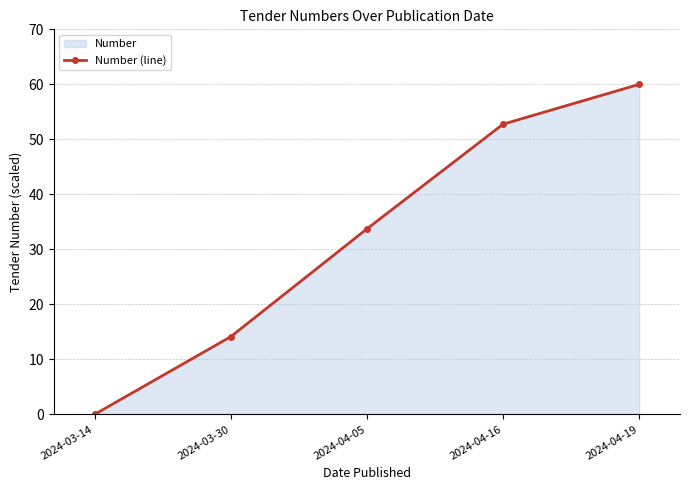

True or false: the data has more than 1 interior local peaks.

False